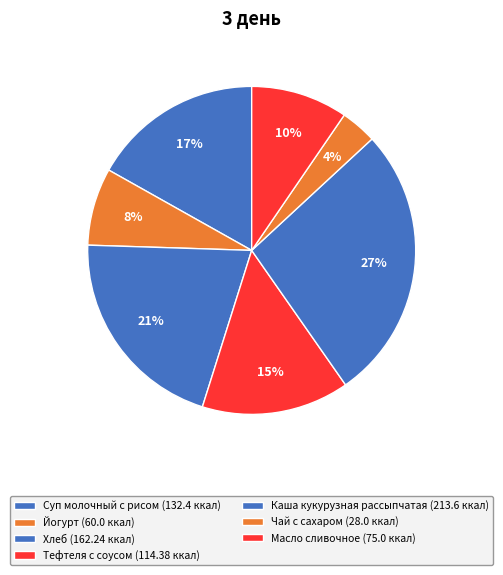

Which category has the biggest portion of the pie?

Каша кукурузная рассыпчатая